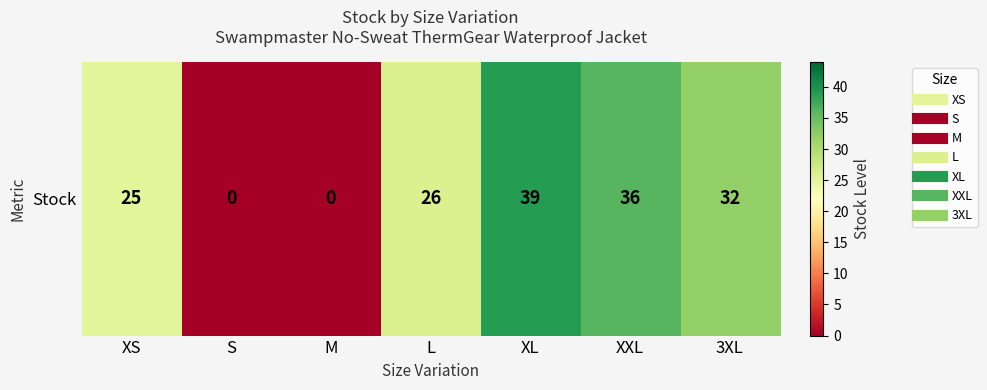

The value at L is 26. True or false?

True